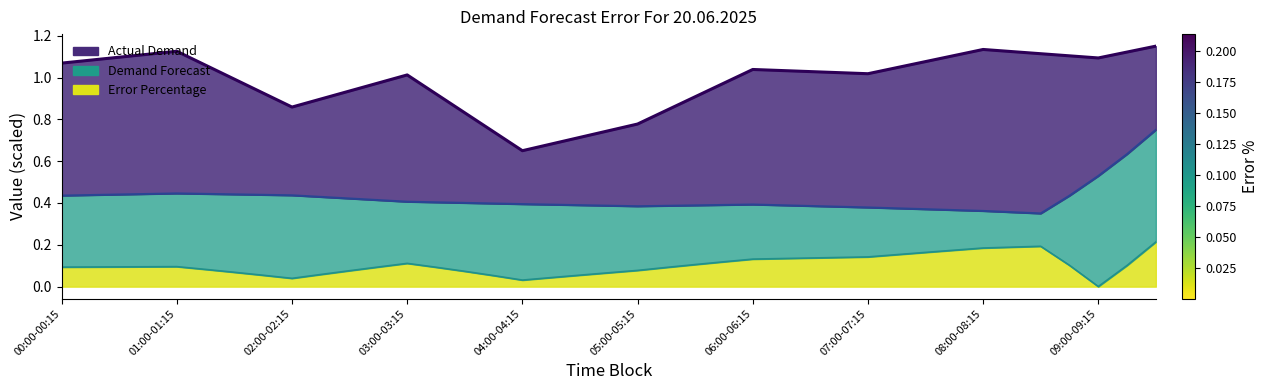

What is the highest value of the Actual Demand series?

1.1